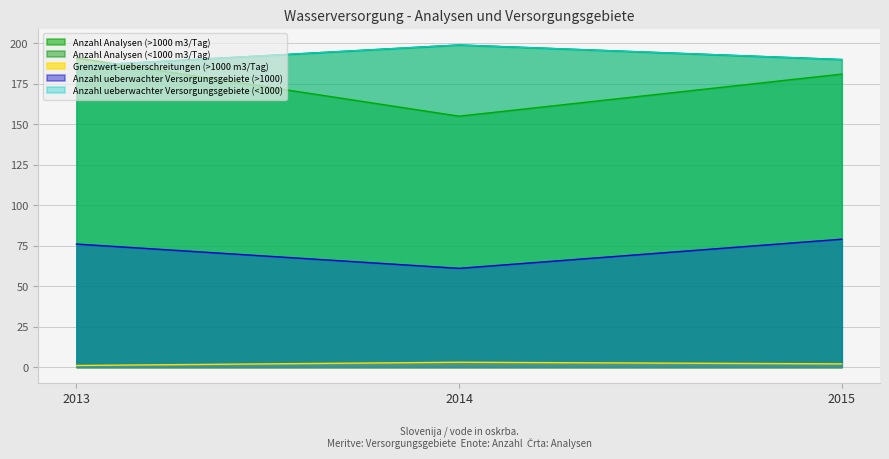

What is the difference between the Anzahl ueberwachter Versorgungsgebiete (>1000) values at 2014 and 2015?

18